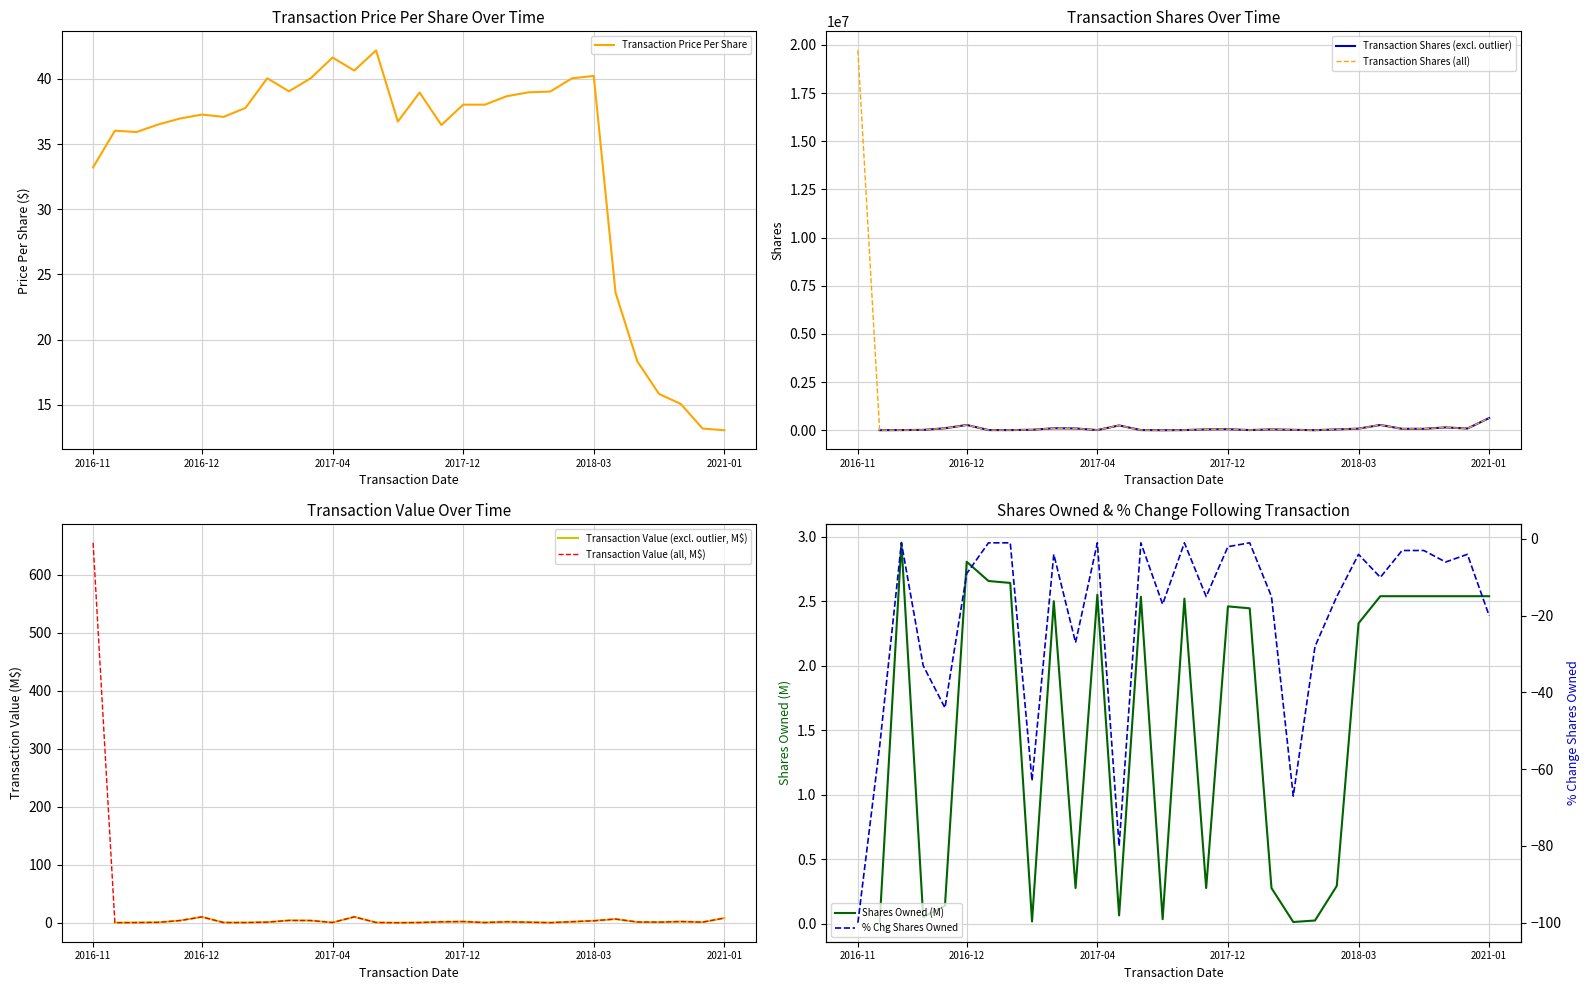

What is the value of the transactionPricePerShare point at the 24th from the left?

40.2